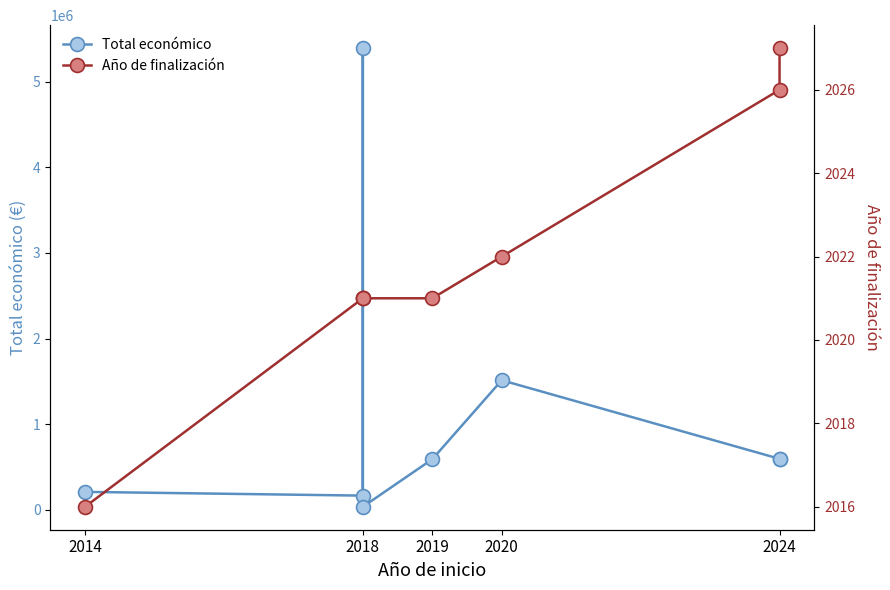

Which category has the lowest value across all series?

2014